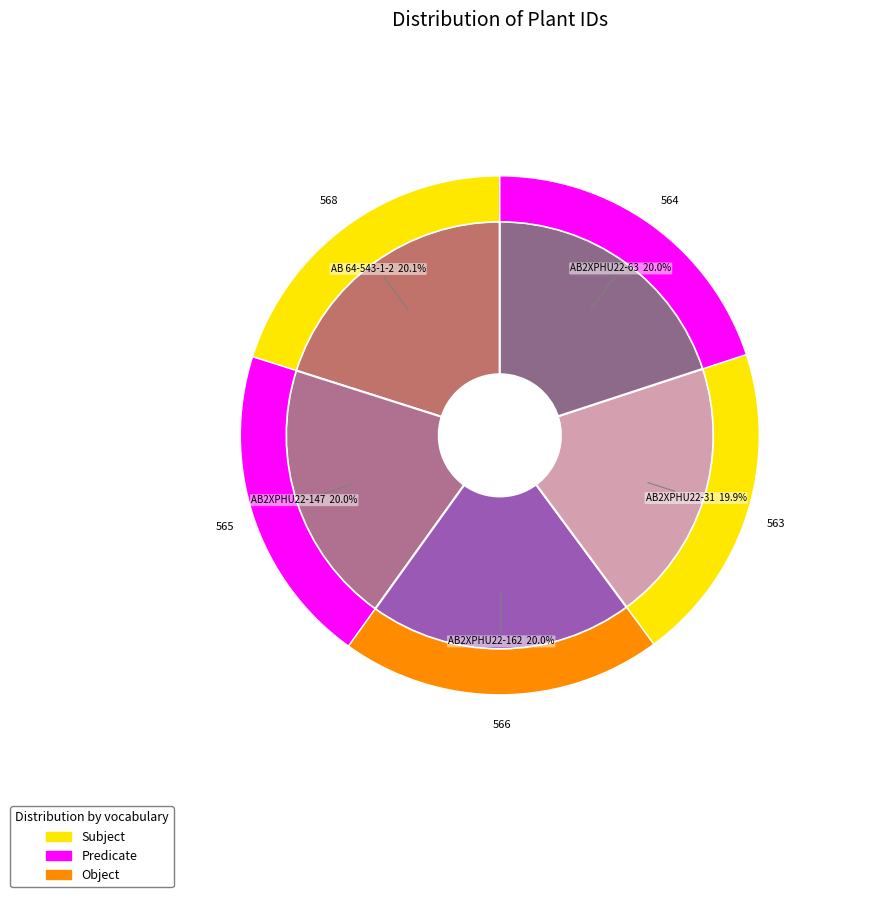

Is it true that AB2XPHU22-63 is 20% of the pie?

True